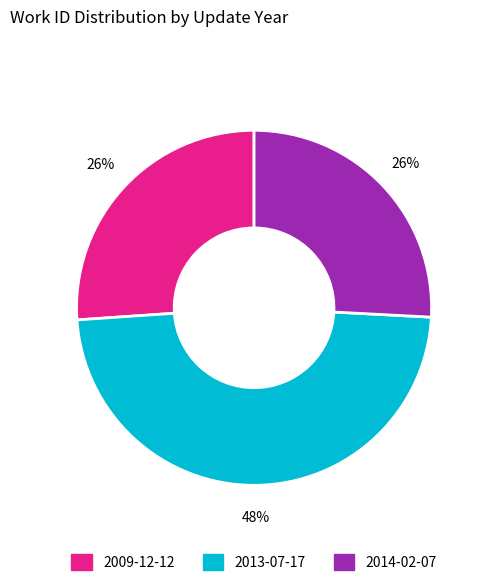

To the nearest percent, what is the average slice percentage?

33%